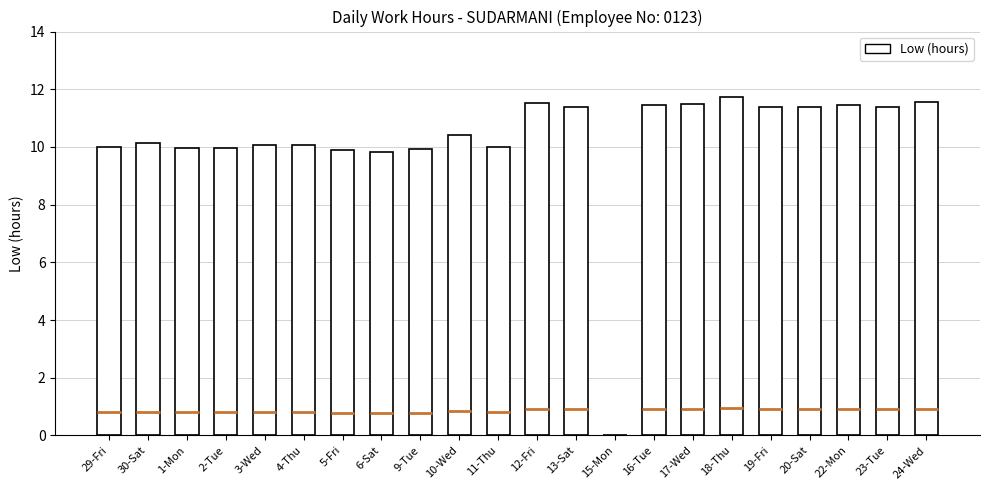

Approximately how many times larger is the value at 23-Tue compared to 2-Tue?

1.1